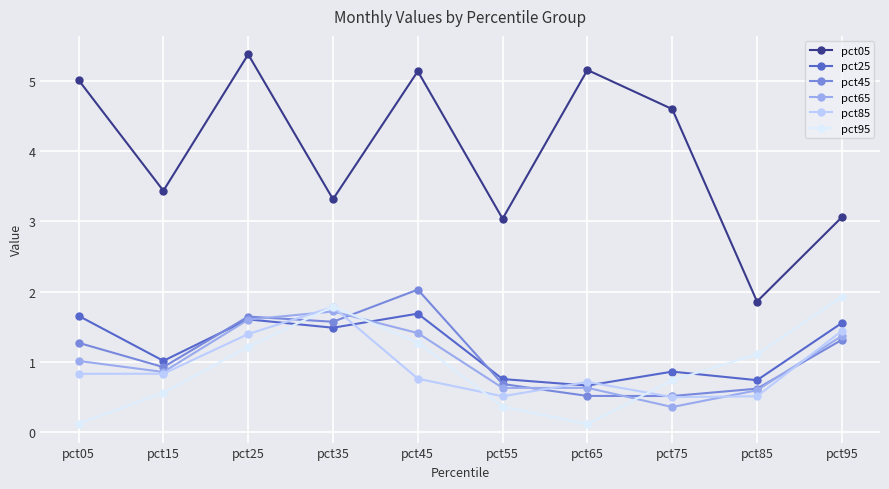

What is the difference between the maximum and minimum values in the pct65 series?

1.4